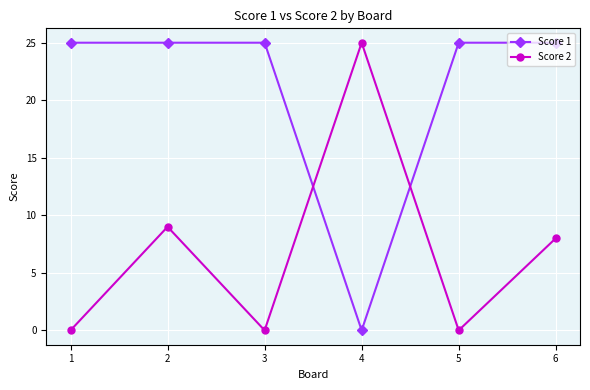

How many distinct data groups are displayed?

2